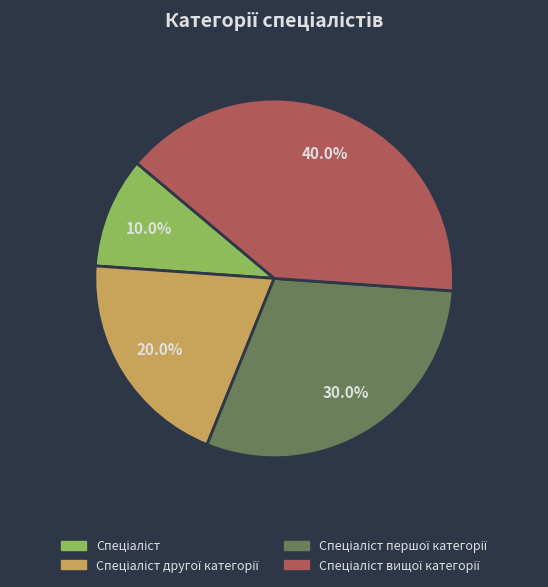

Is there any slice that represents more than half of the pie?

No